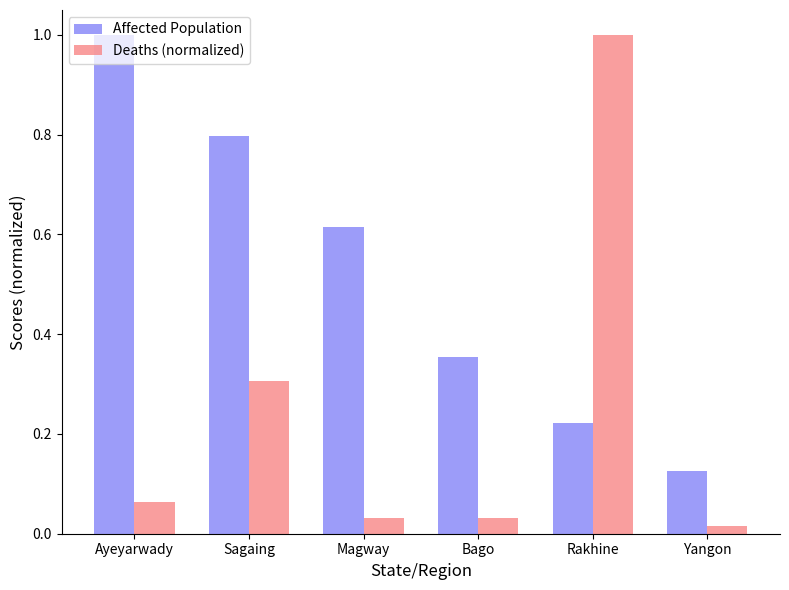

What is the total value across all series at Rakhine?

1.2